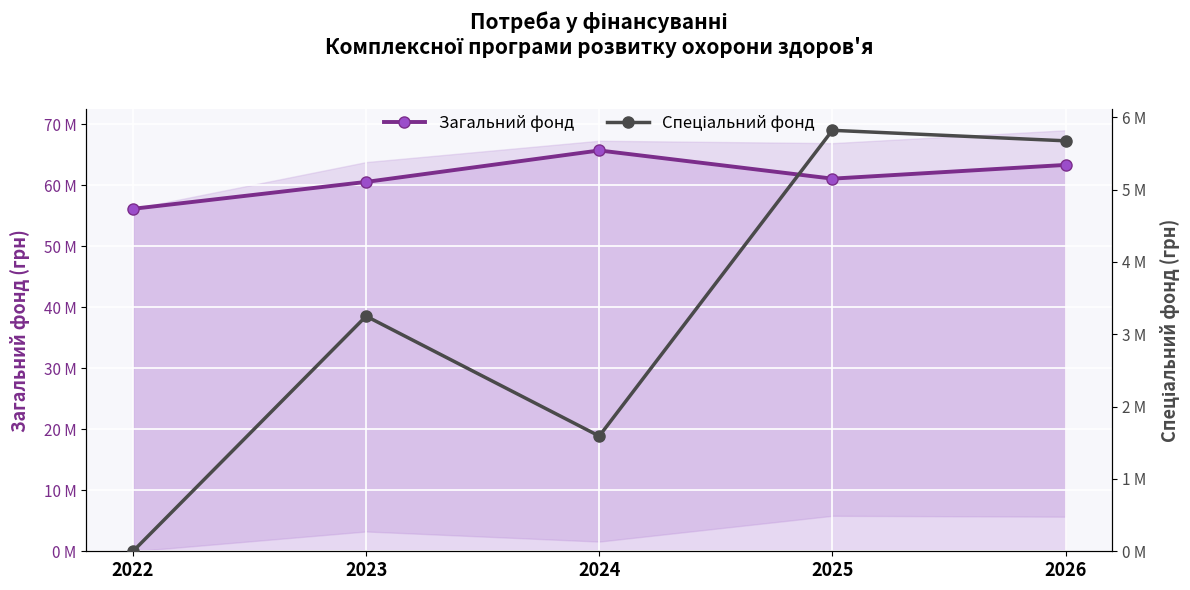

What is the difference between the maximum and minimum values in the Загальний фонд series?

9565765